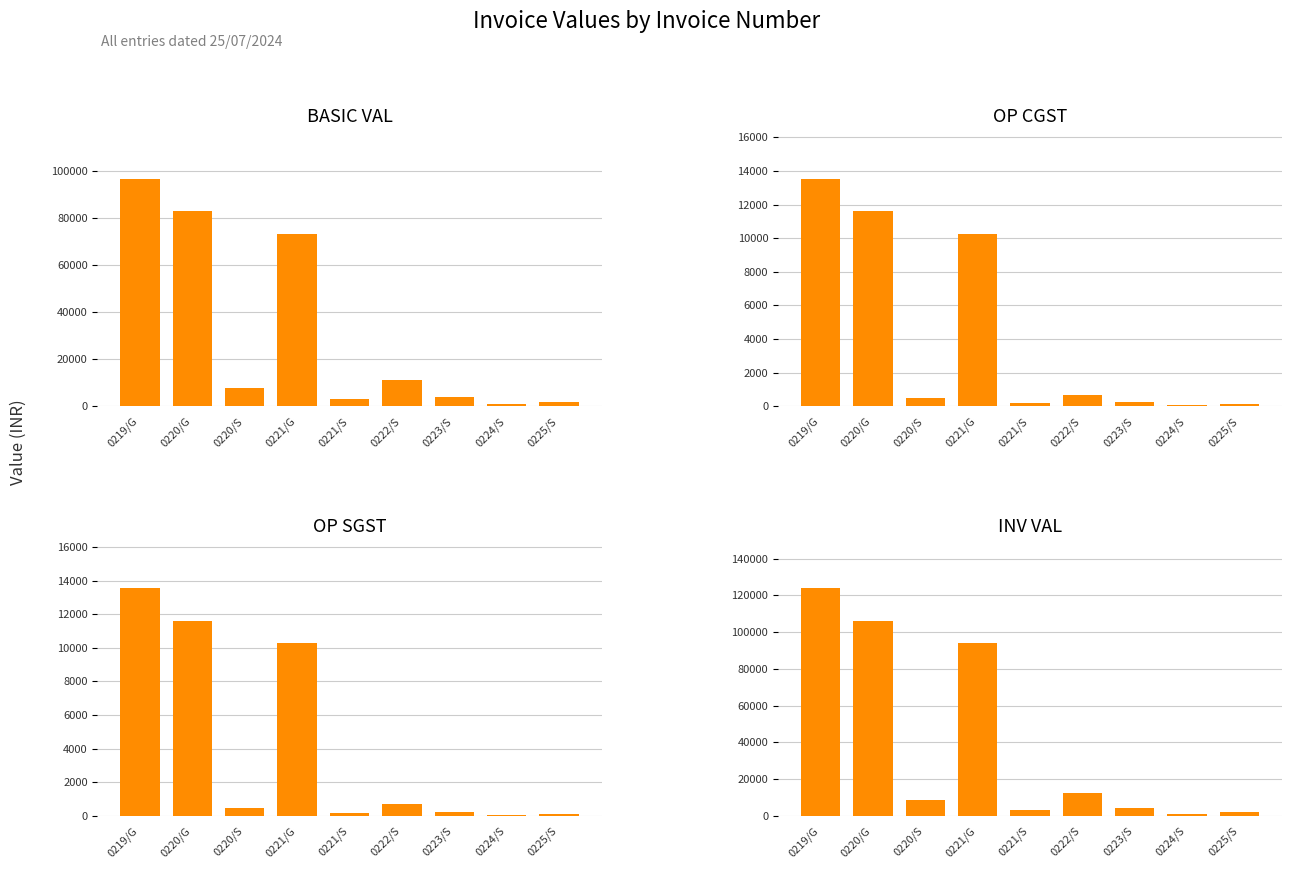

At which label does OP CGST reach its minimum?

0224/S